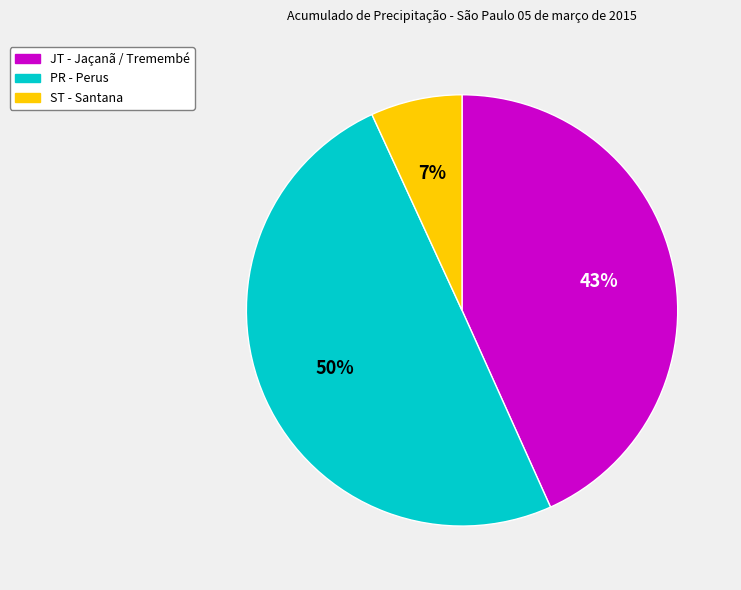

To the nearest percent, what is the difference between the largest and smallest slice percentages?

43%